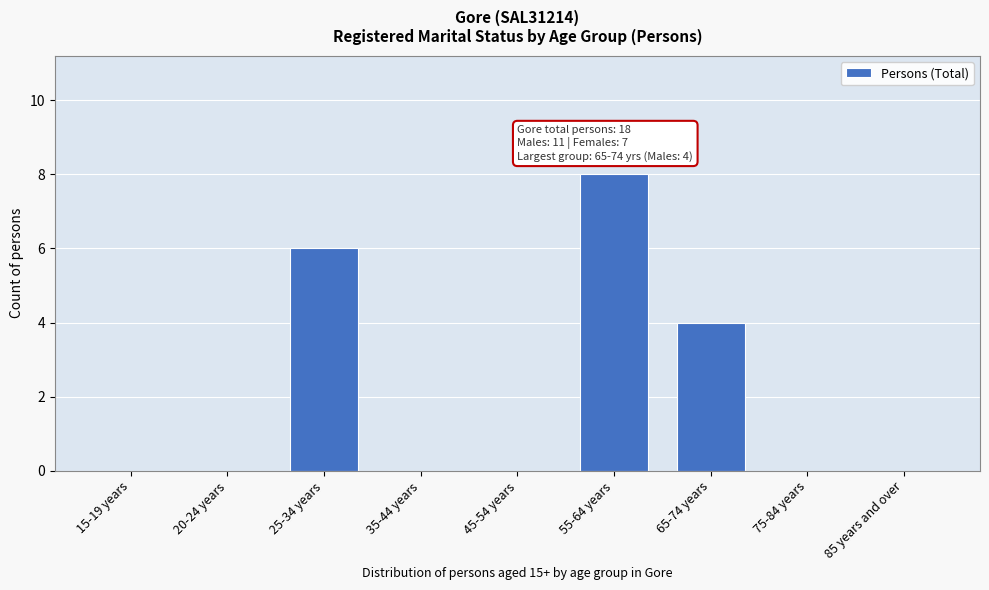

Reading left to right, transcribe all the data shown in this chart.

15-19 years=0	20-24 years=0	25-34 years=6	35-44 years=0	45-54 years=0	55-64 years=8	65-74 years=4	75-84 years=0	85 years and over=0